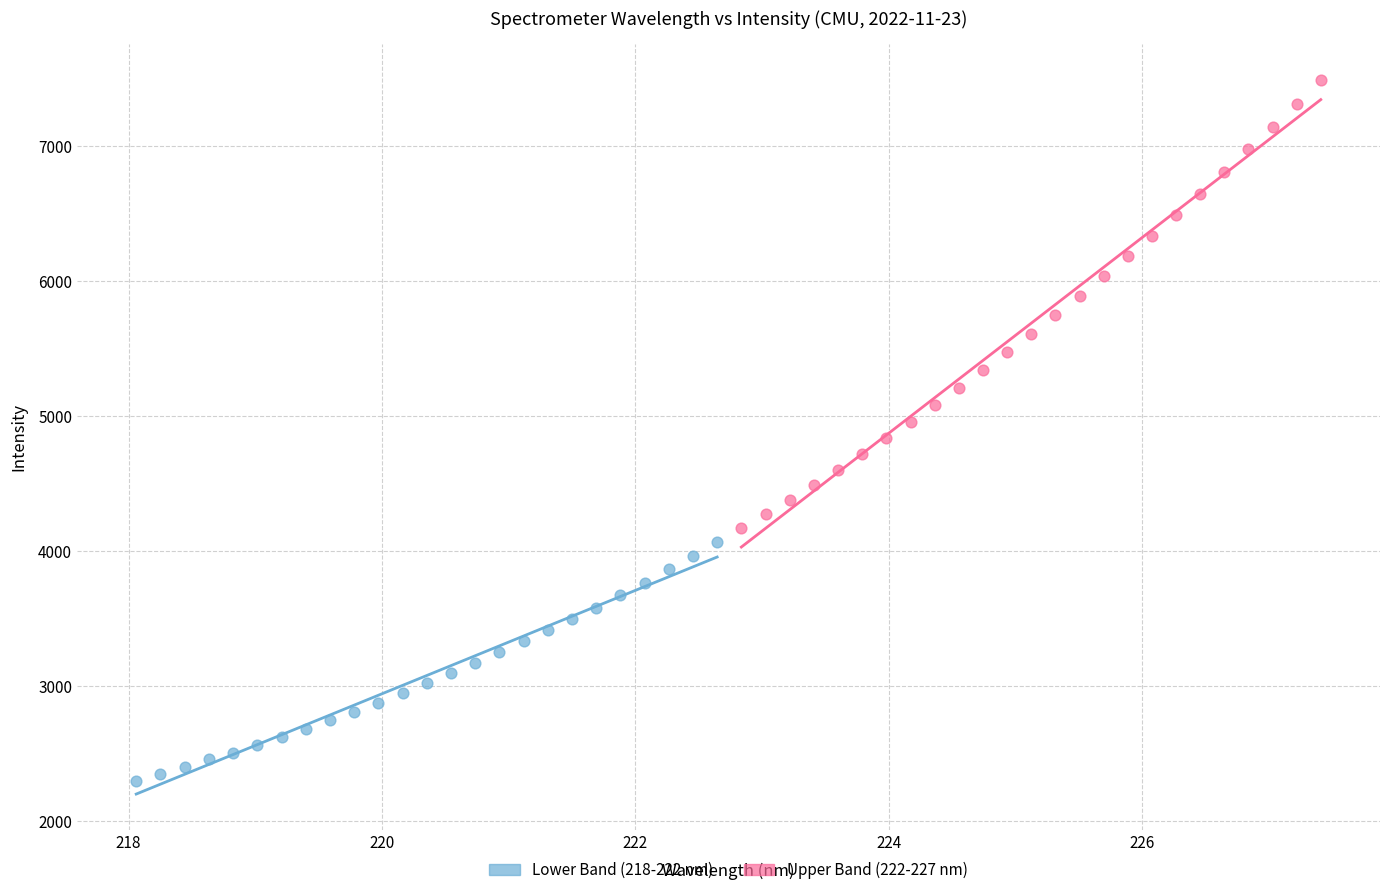

Which series has the largest Y range (max minus min)?

Upper Band (222-227 nm)